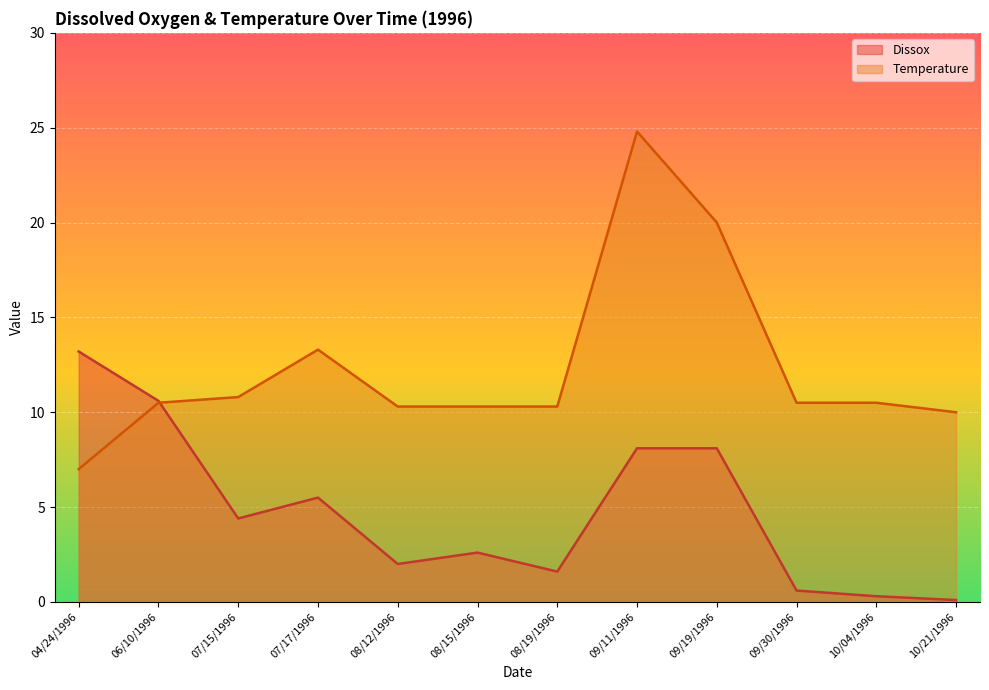

At 09/19/1996, list the series in order from largest to smallest.

Temperature, Dissox